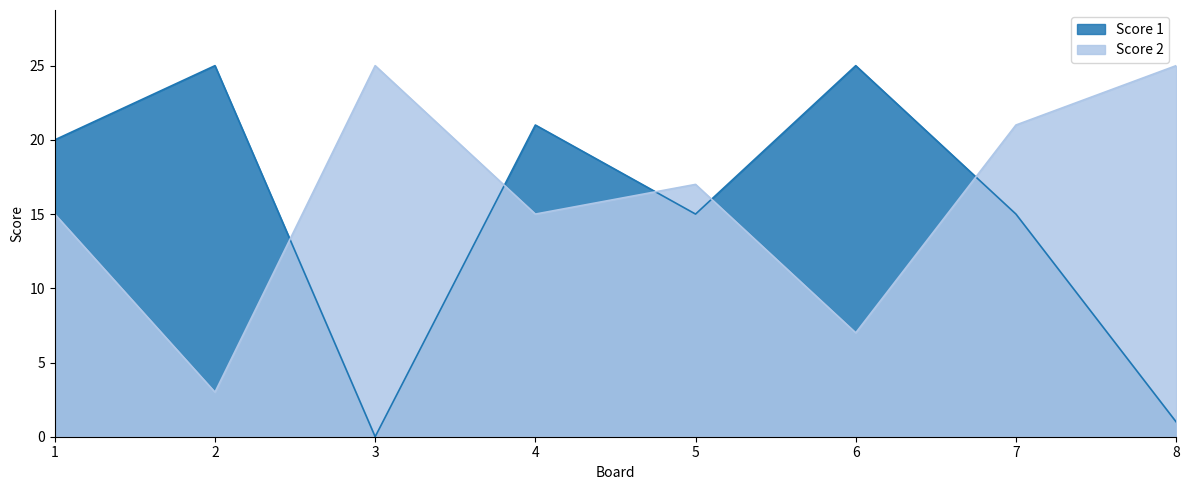

True or false: Score 2 has more than 1 points higher than both neighbors.

True